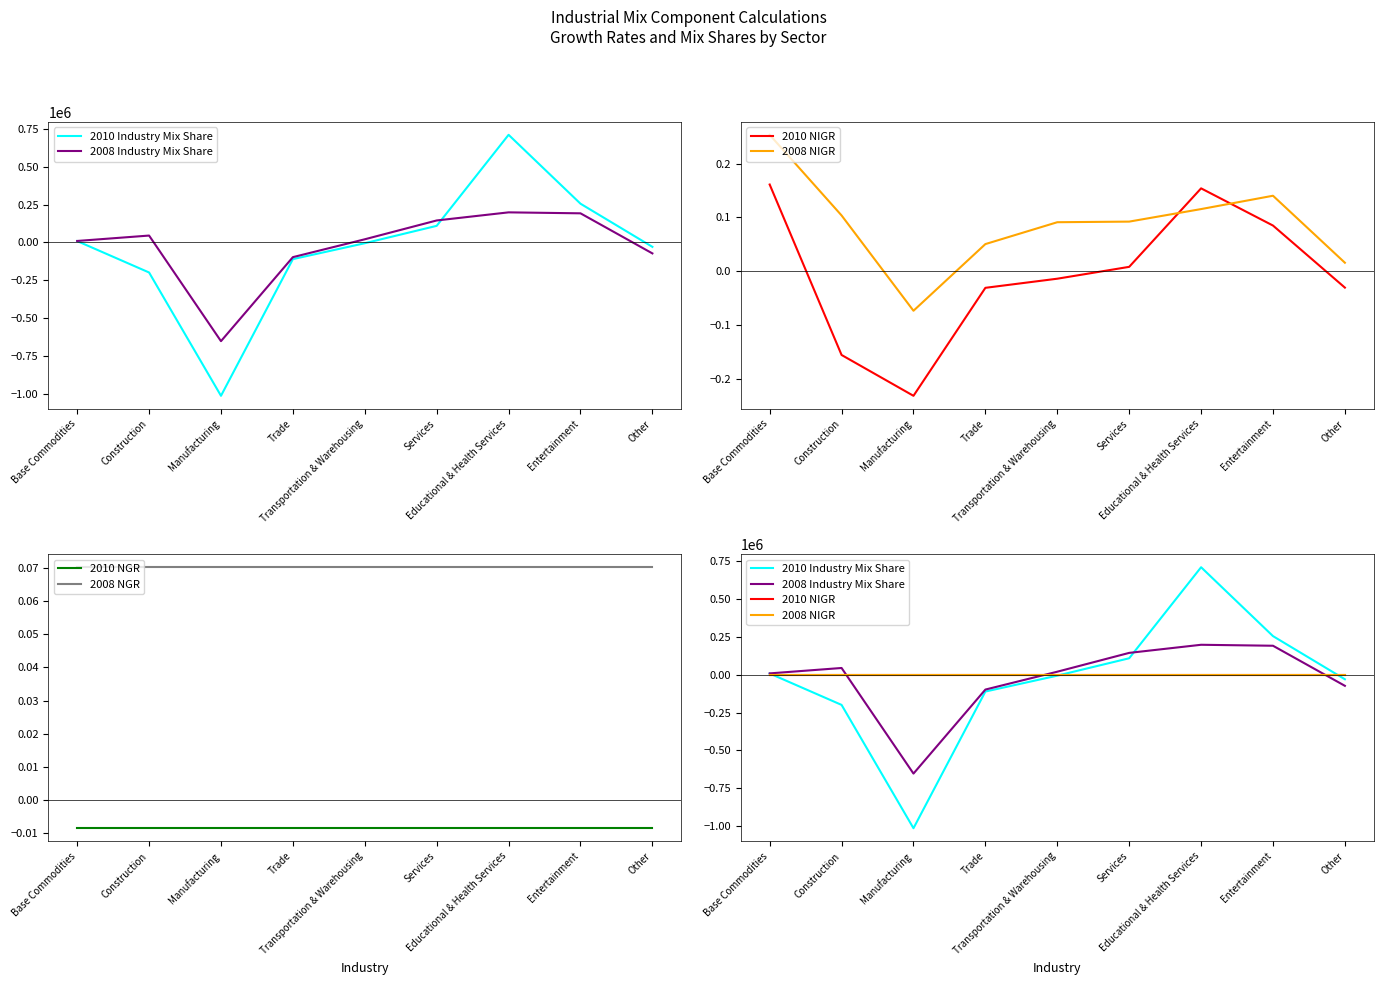

Rank the series by their maximum value, from highest to lowest.

2010 Industry Mix Share, 2008 Industry Mix Share, 2008 NIGR, 2010 NIGR, 2008 NGR, 2010 NGR